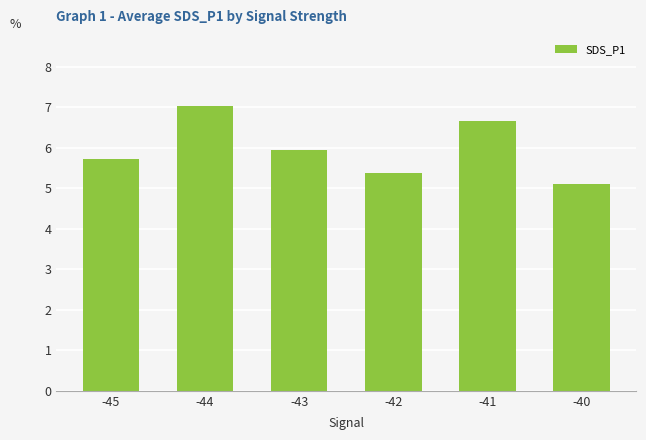

The value at -44 is 7.0. True or false?

True